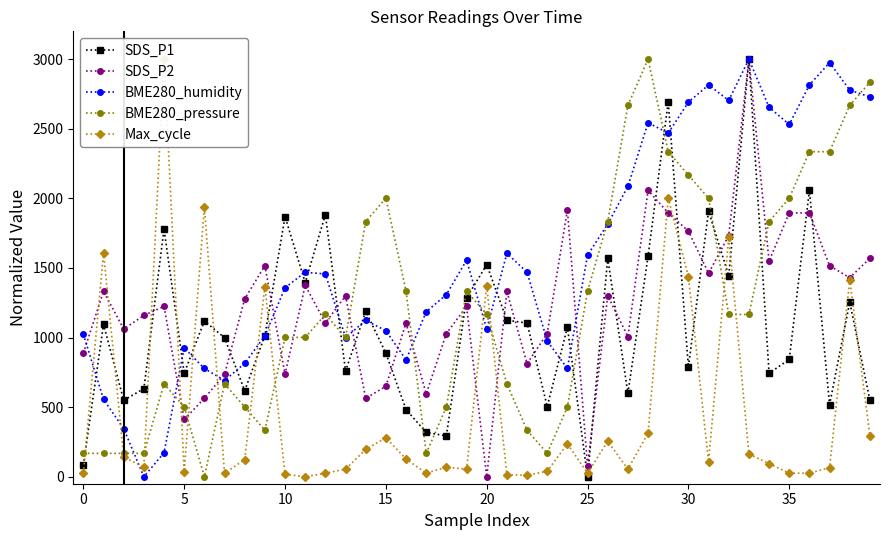

Which series ends up on top after the final intersection of BME280_pressure and SDS_P2?

BME280_pressure